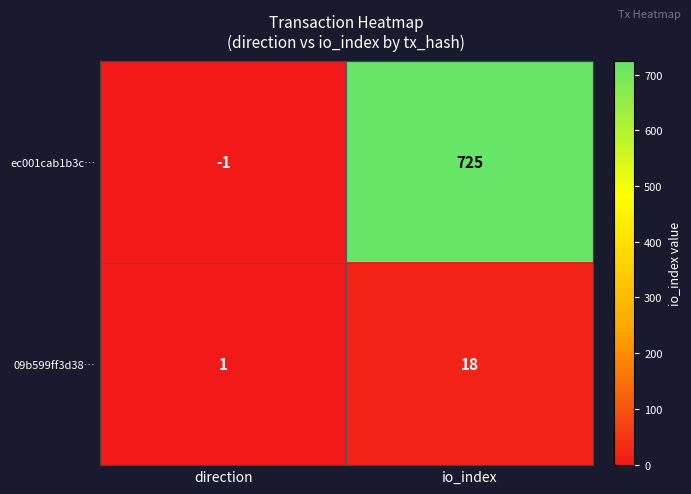

What is the greatest value displayed?

725